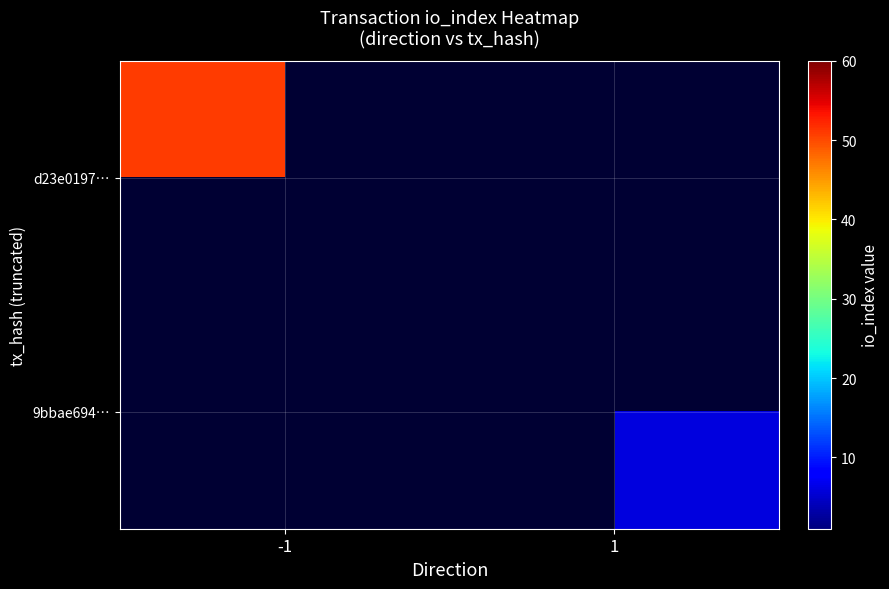

How many positive values does the d23e0197… series have?

1